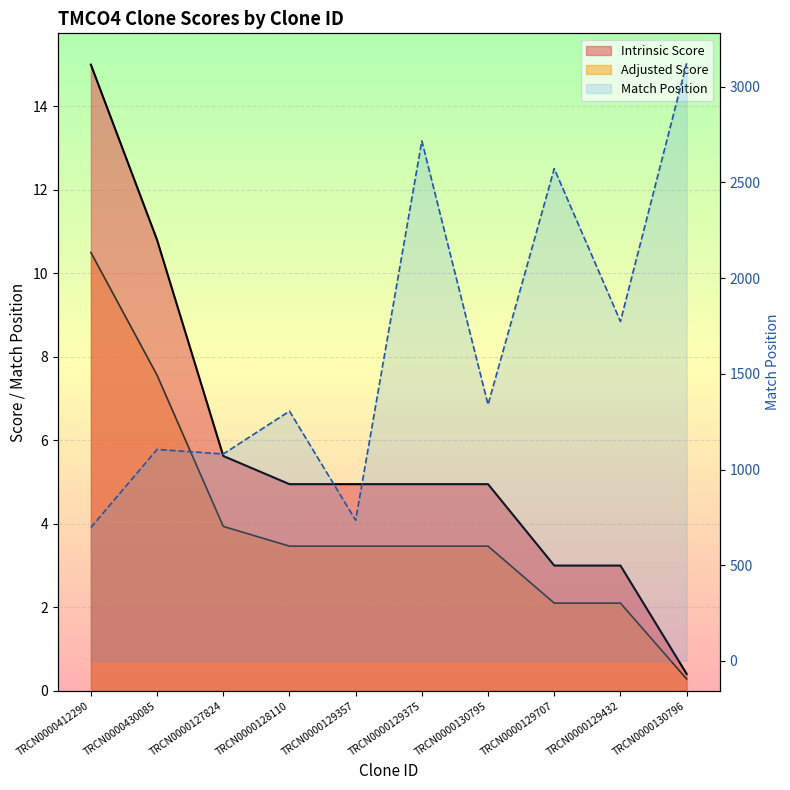

What position from the left is TRCN0000128110?

4